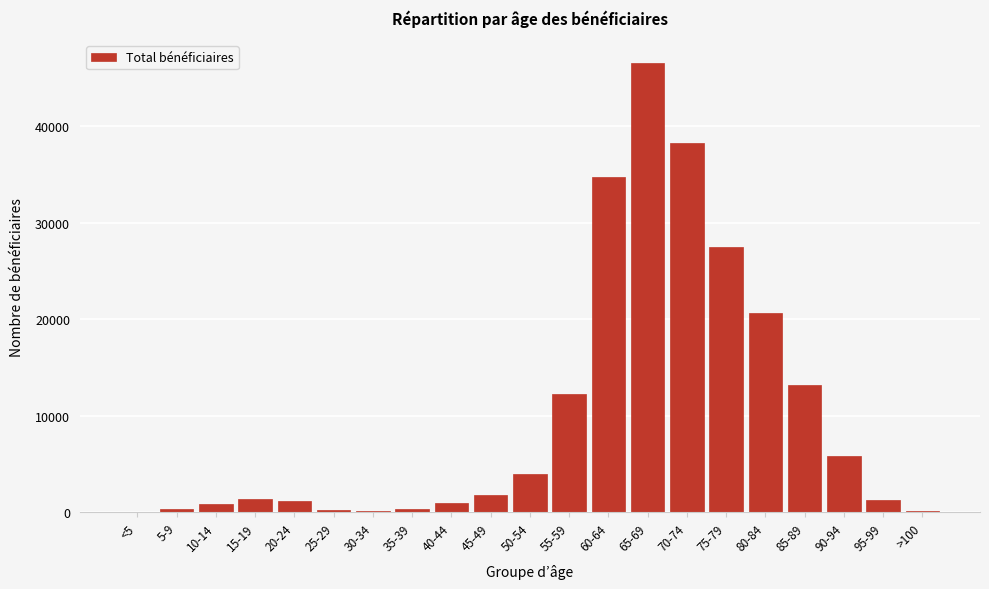

What is the sum of all values?

211672